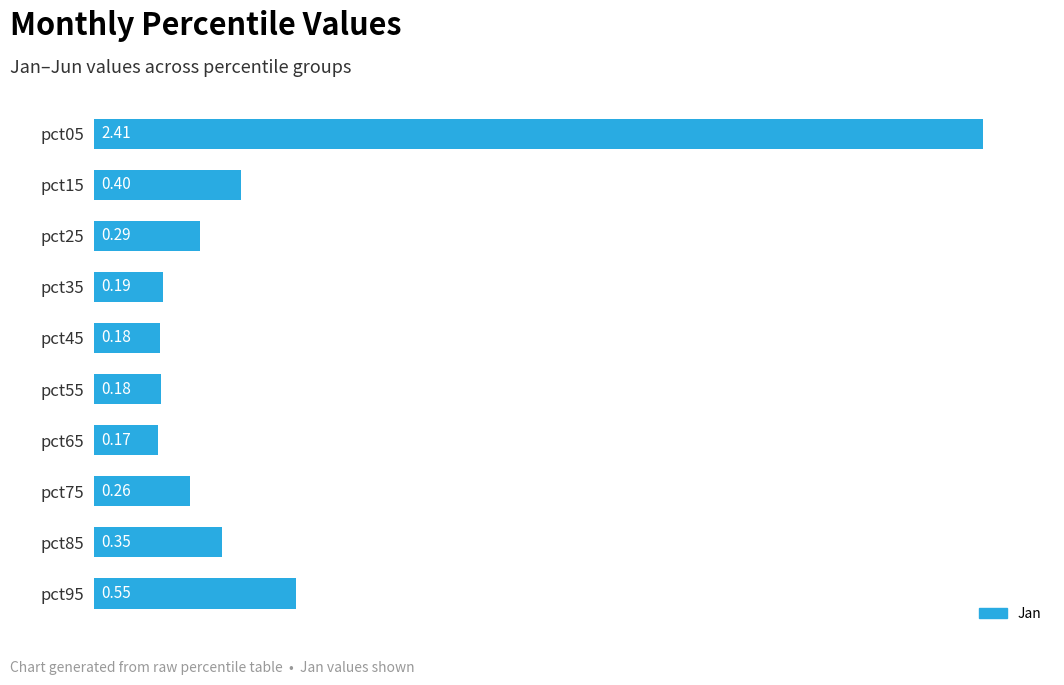

At which label is the value closest to 1?

pct95